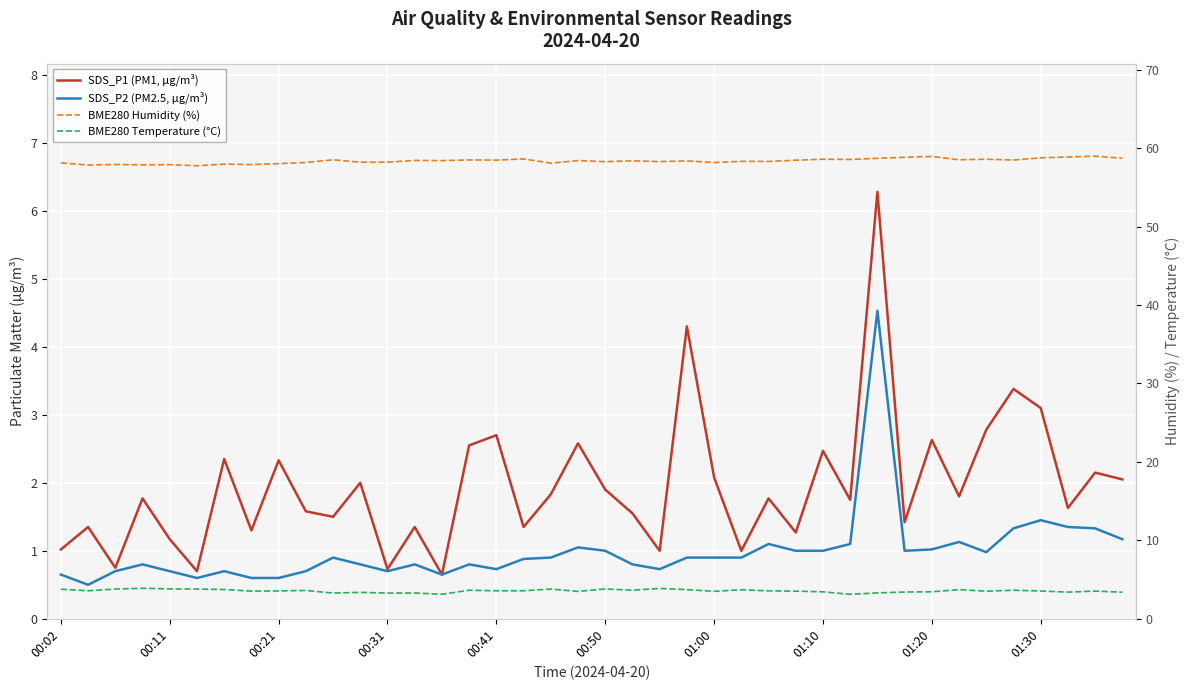

What is the sum of all BME280 Temperature (°C) values?

142.2